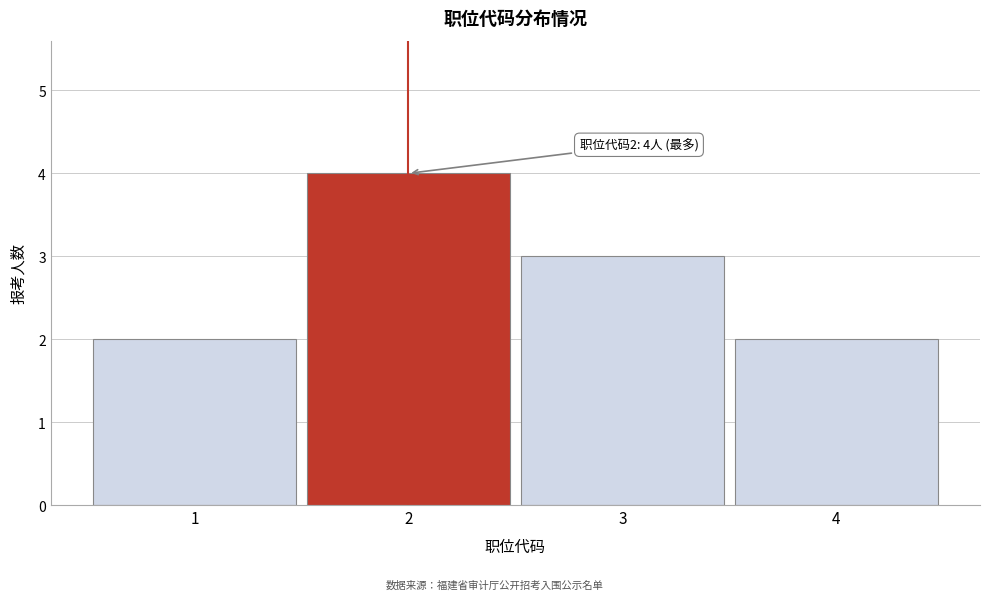

Reading left to right, list all the values displayed in this chart.

1=2	2=4	3=3	4=2